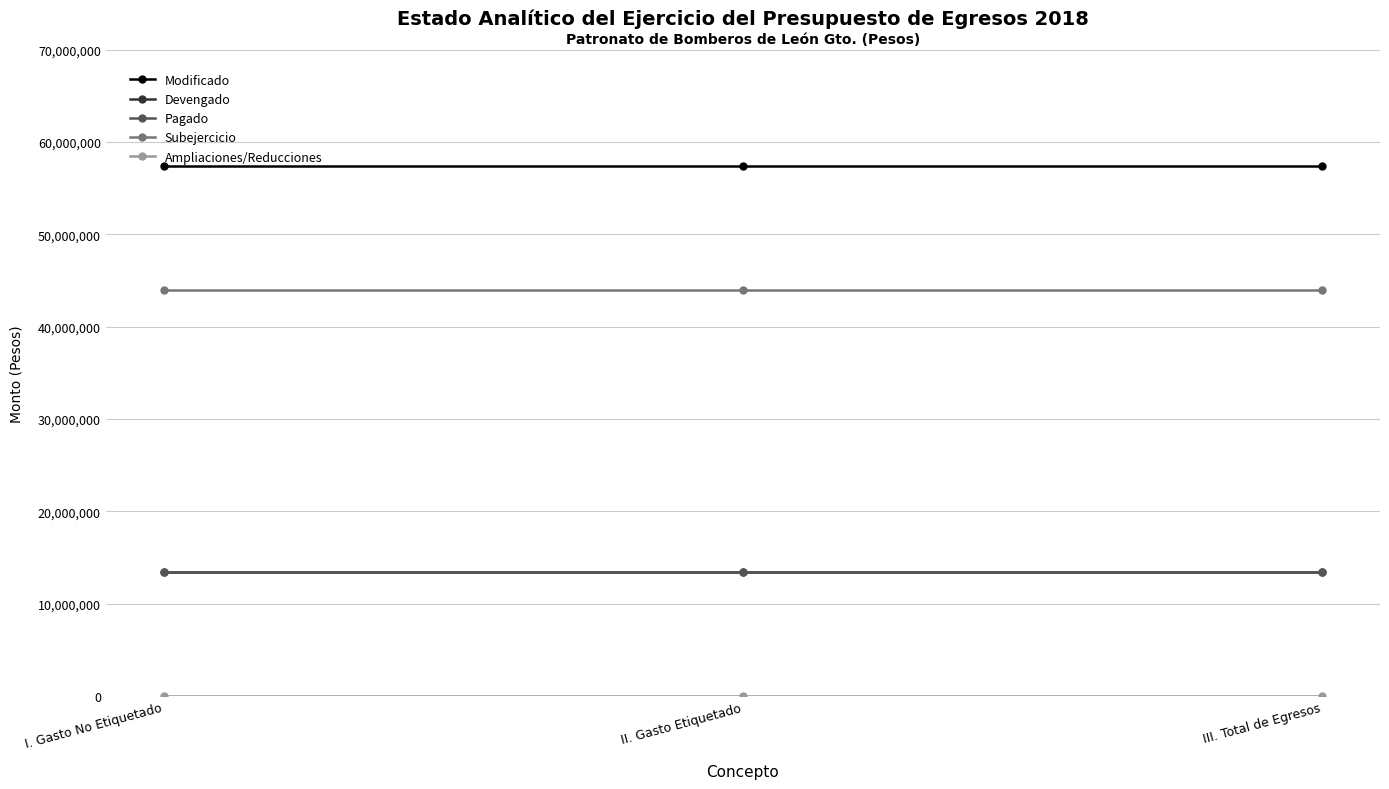

Reading left to right, transcribe all the data shown in this chart.

Modificado: 57417693.0	57417693.0	57417693.0
Devengado: 13490732.6	13490732.6	13490732.6
Pagado: 13490732.6	13490732.6	13490732.6
Subejercicio: 43926960.4	43926960.4	43926960.4
Ampliaciones/Reducciones: 0.0	0.0	0.0